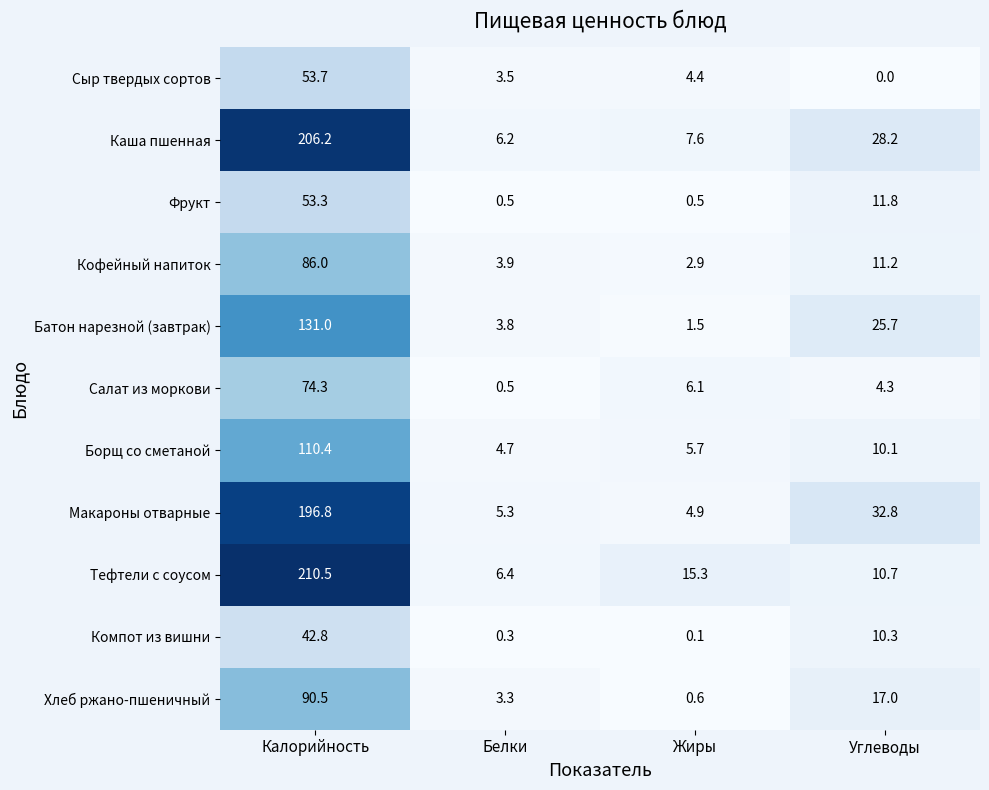

Which series has the largest range (max minus min)?

Тефтели с соусом